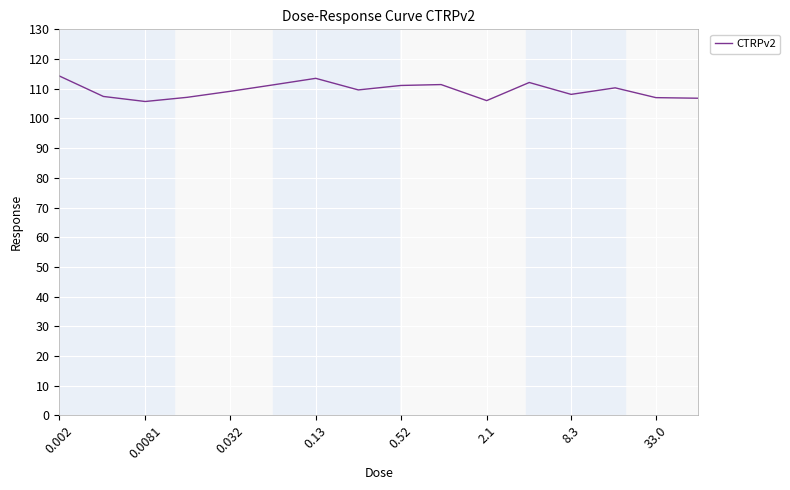

What is the minimum value shown in the chart?

105.7